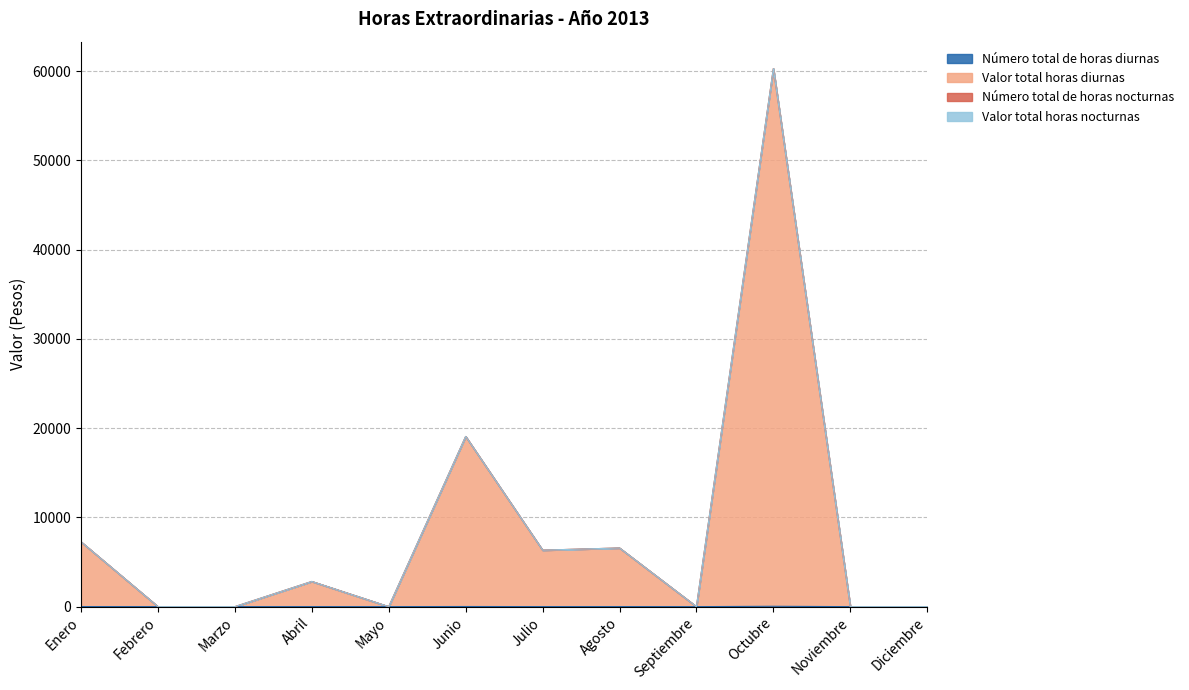

At which label is Número total de horas diurnas closest to 20?

Junio